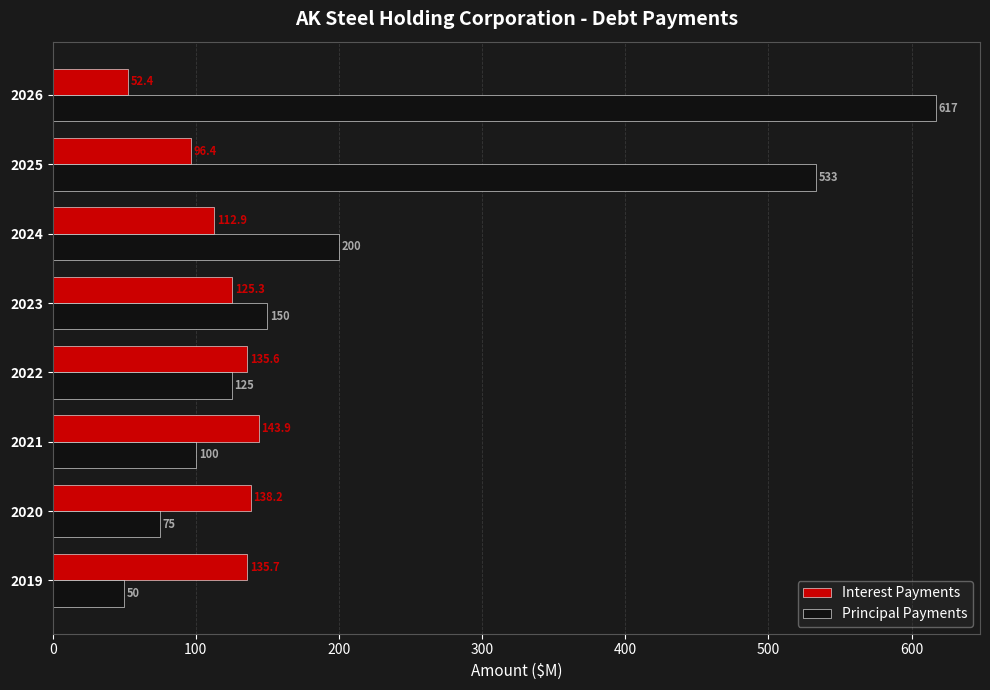

What is the greatest value displayed?

617.0